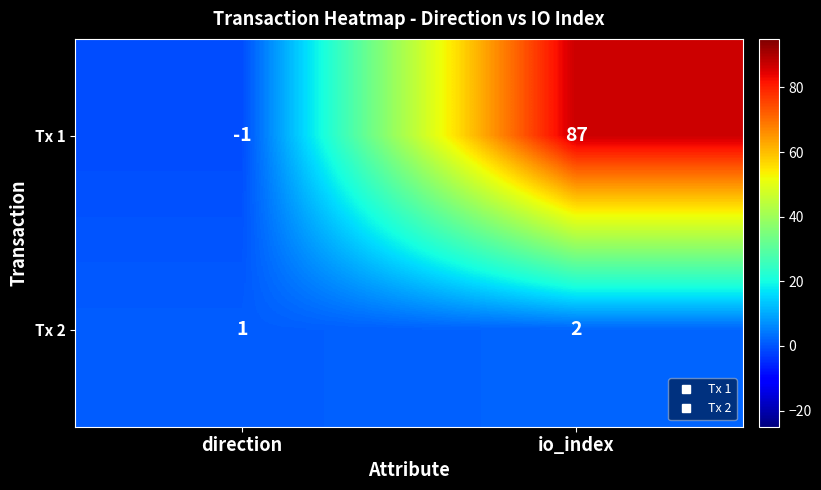

Which series has the widest spread of values?

Tx 1